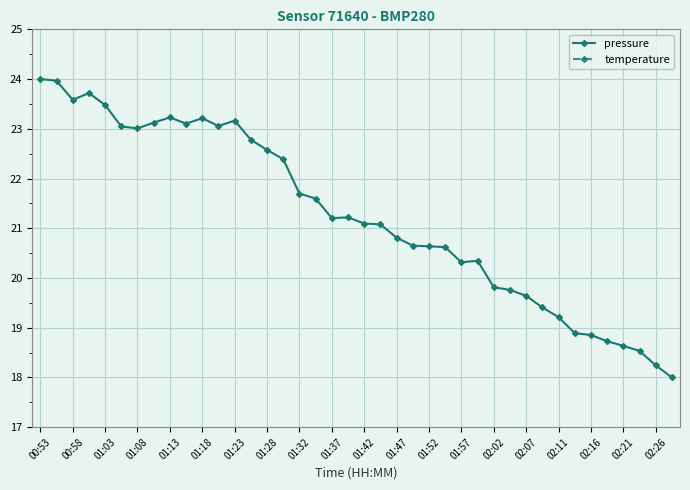

How many data points in pressure are less than 21?

18